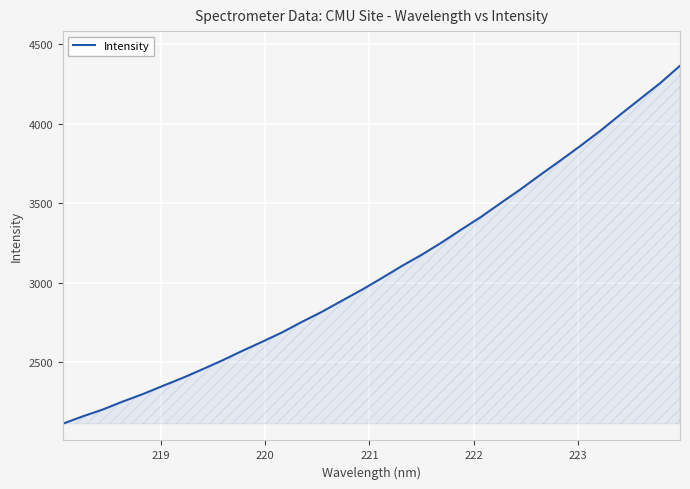

What is the greatest value displayed?

4365.7